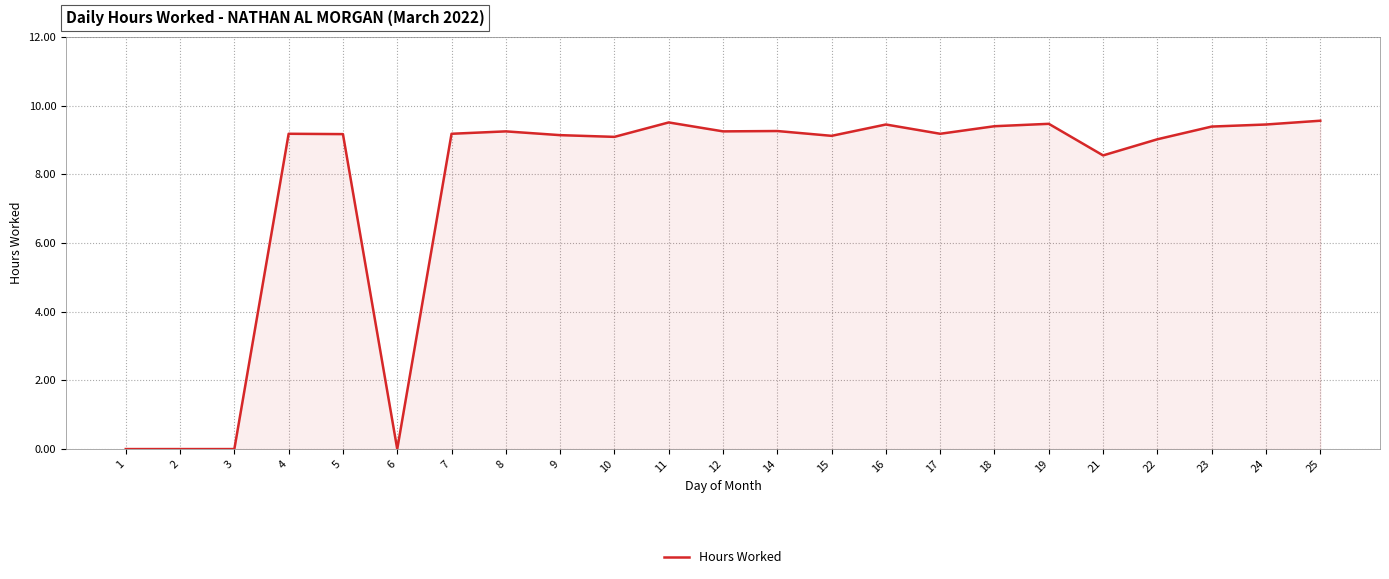

How many lines are shown in the chart?

1